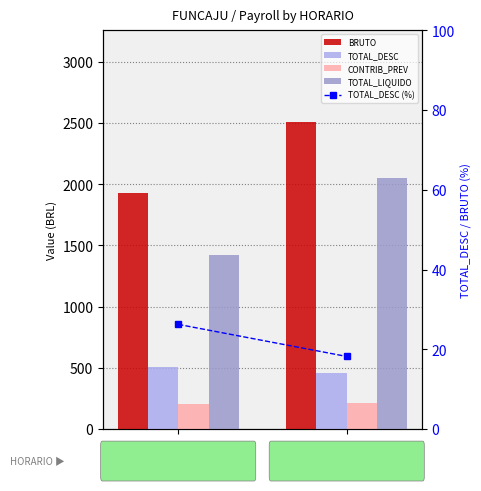

Which series has the widest spread of values?

TOTAL_LIQUIDO